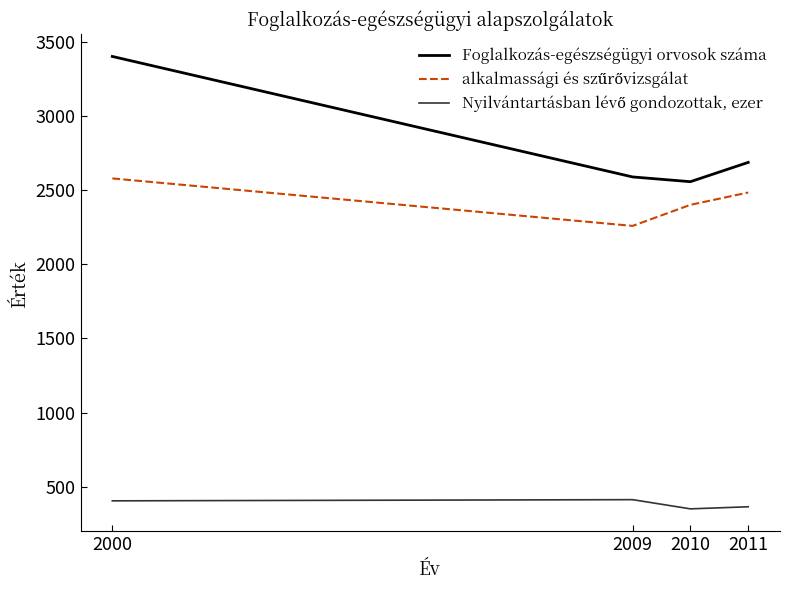

What is the total value across all series at 2000?

6383